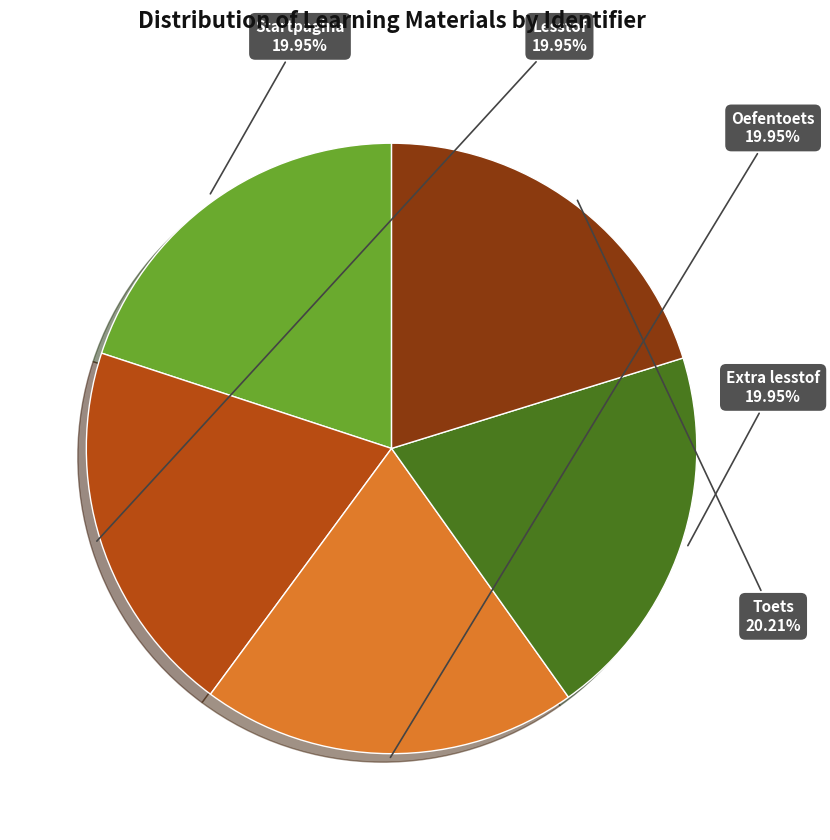

Is there a majority slice in this chart?

No